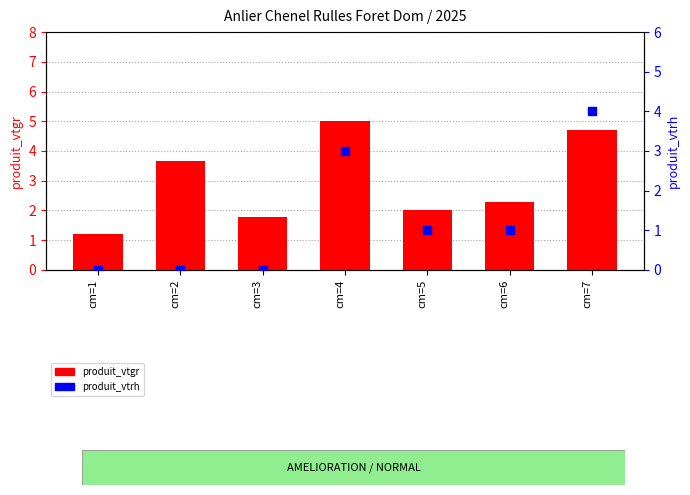

Which series has the widest spread of Y values?

produit_vtrh